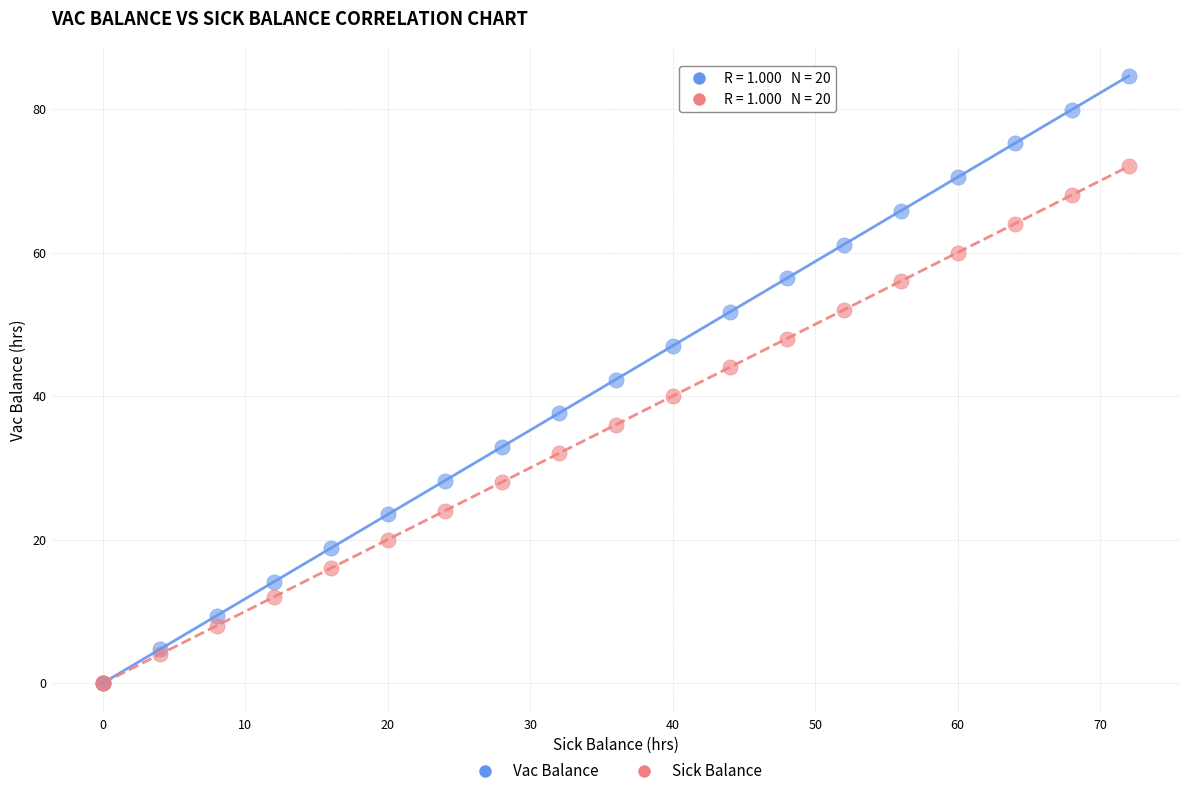

Which series contains the highest Y value?

Vac Balance